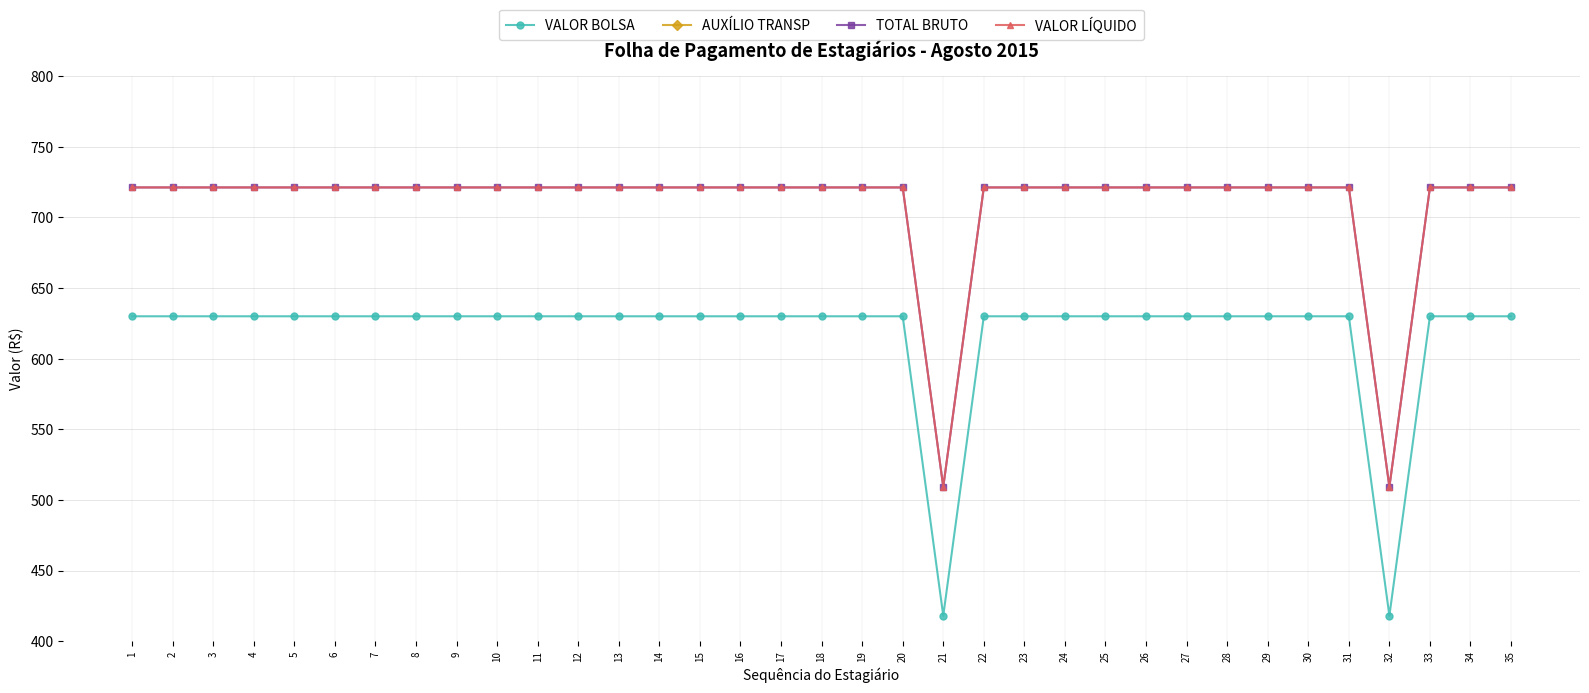

Which has a higher value, 22 or 24?

22